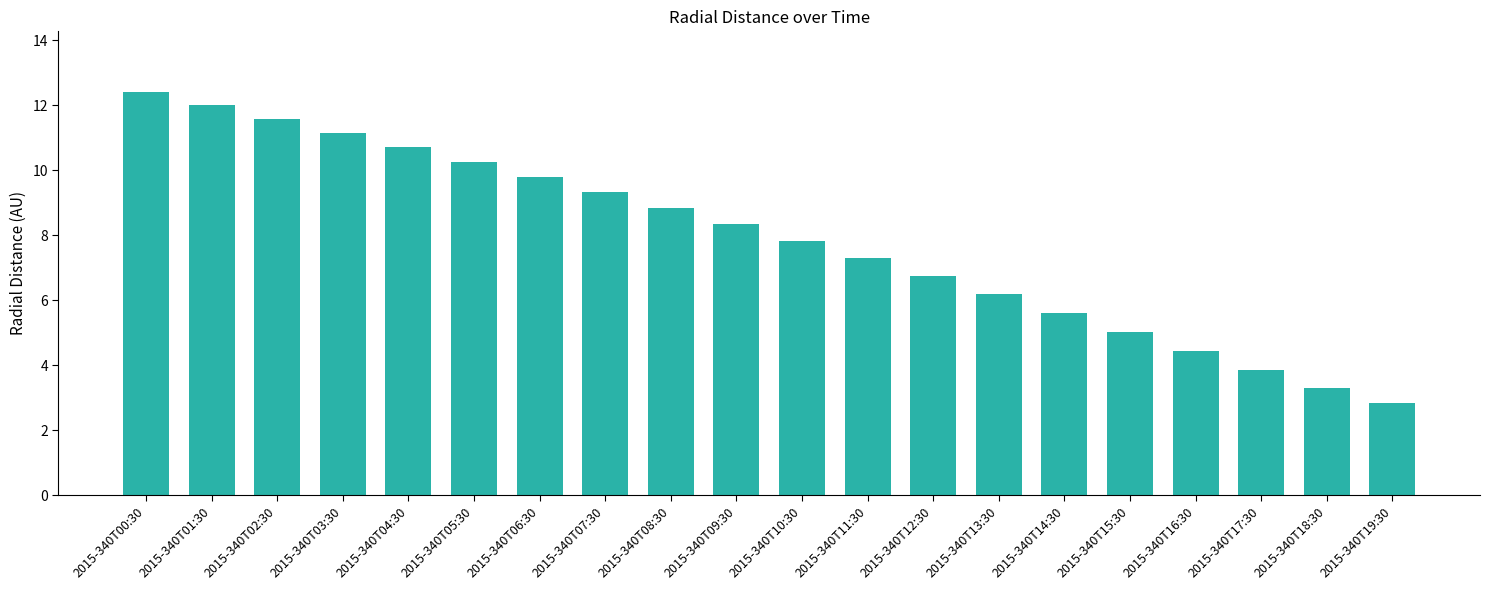

Which category has the highest value across all series?

2015-340T00:30